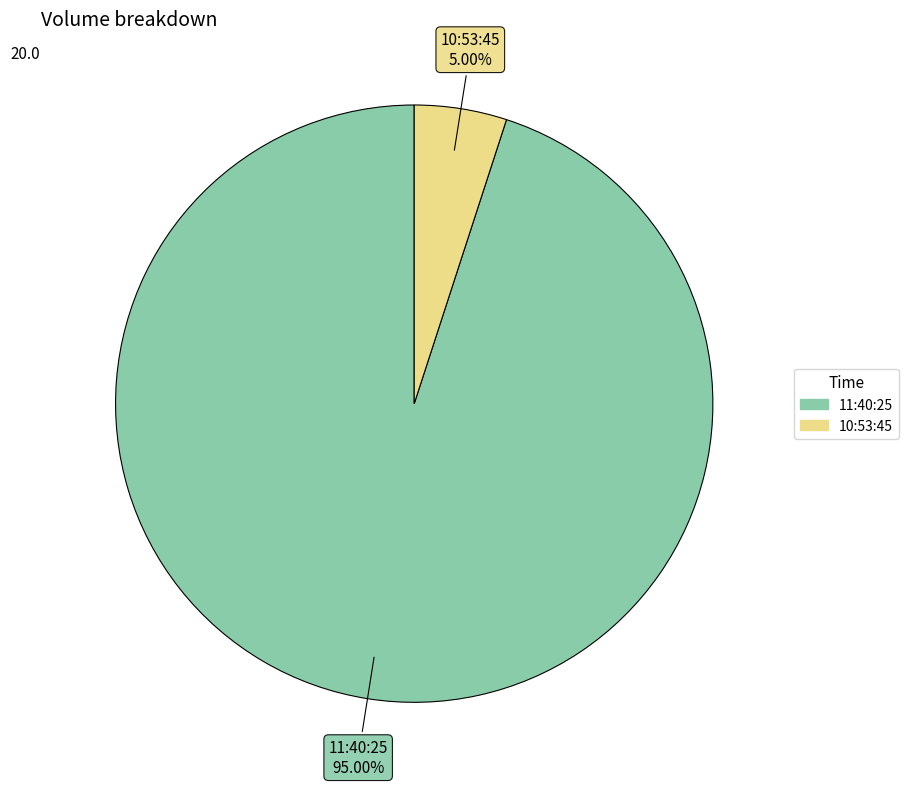

What is the largest slice in the pie chart?

11:40:25